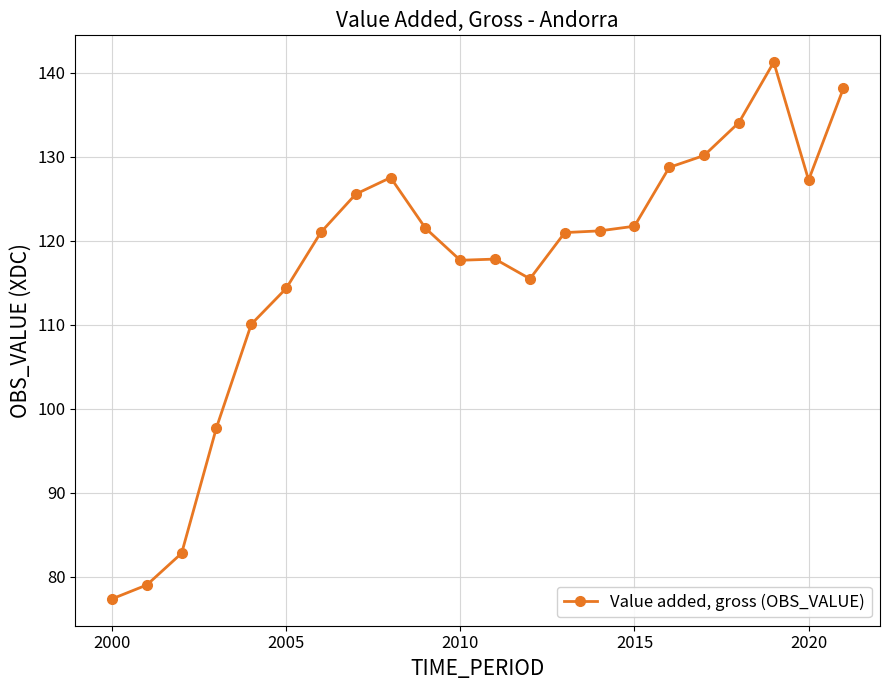

What is the average value?

116.9